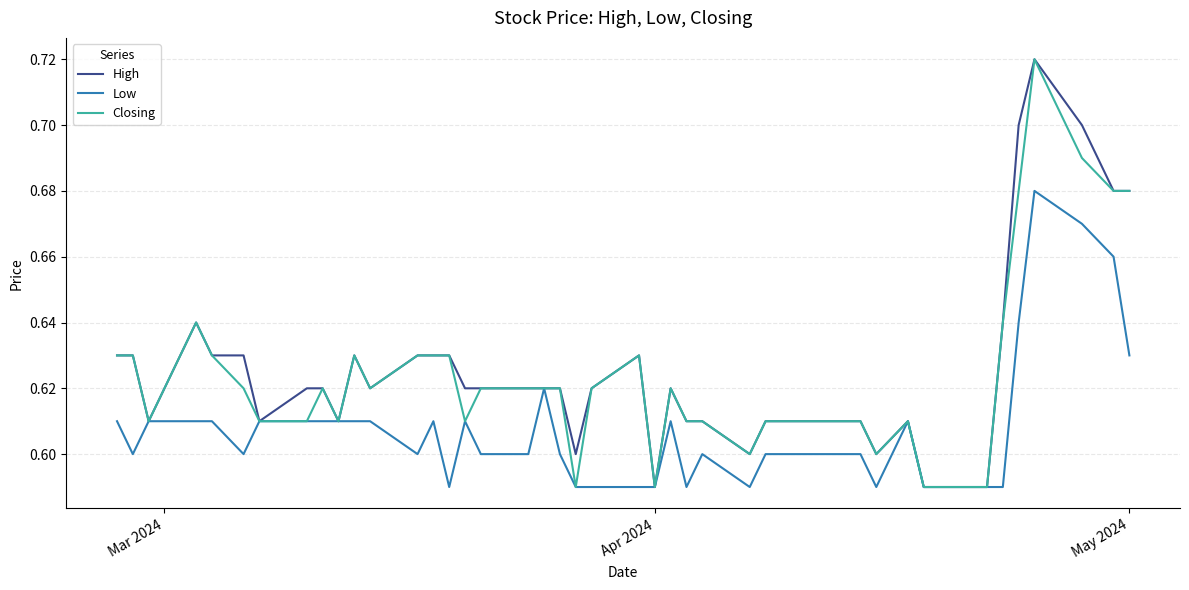

List the series in order of their peak value, lowest first.

Low, High, Closing